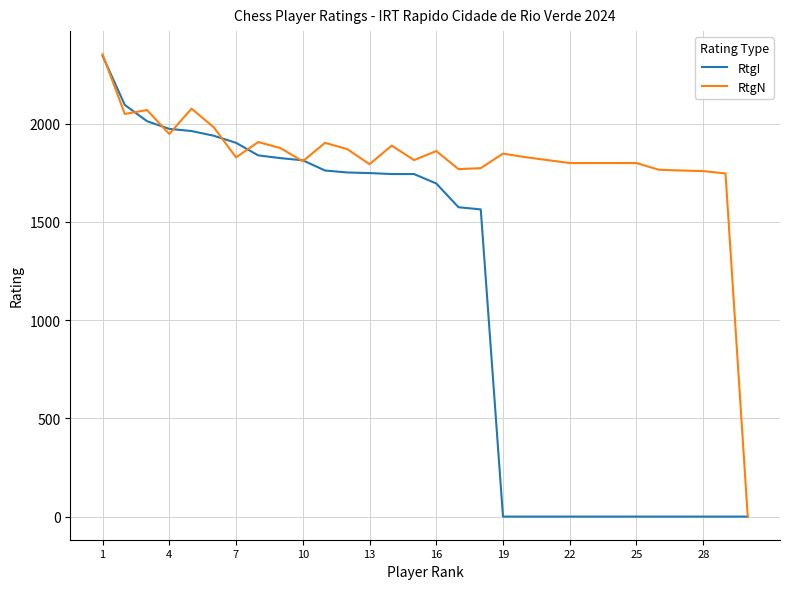

What is the highest value of the RtgI series?

2346